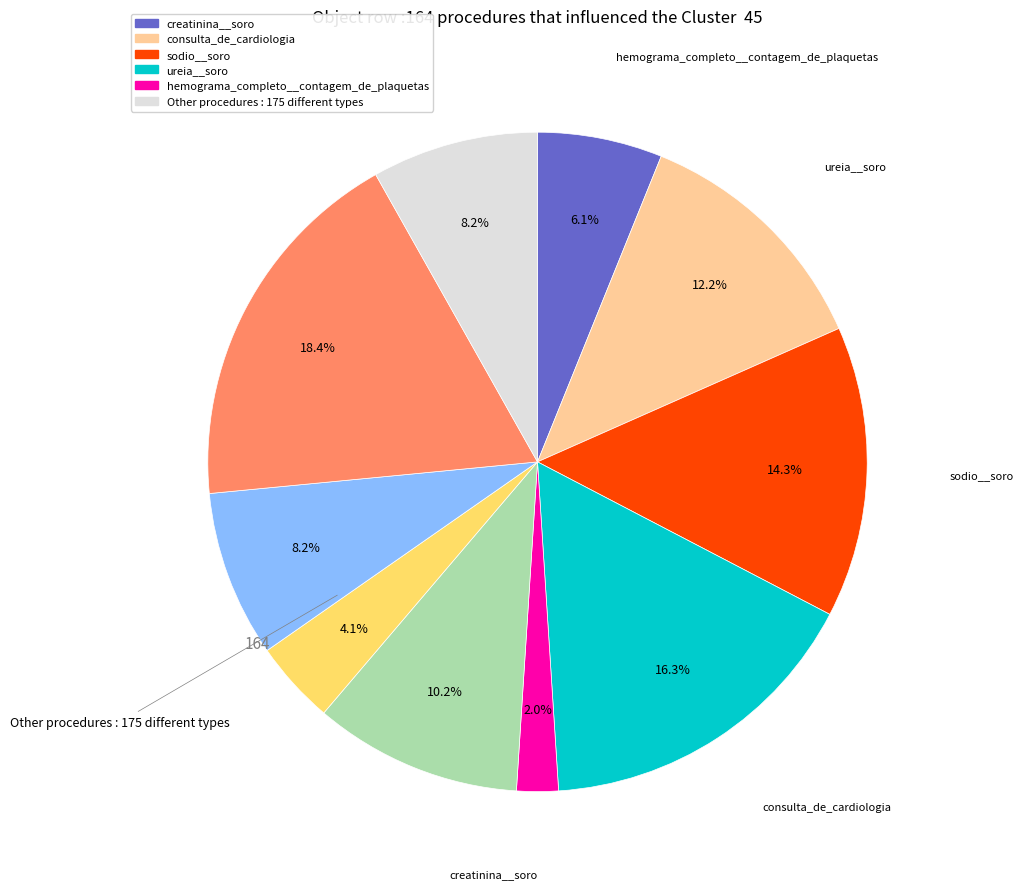

Is there a majority slice in this chart?

No